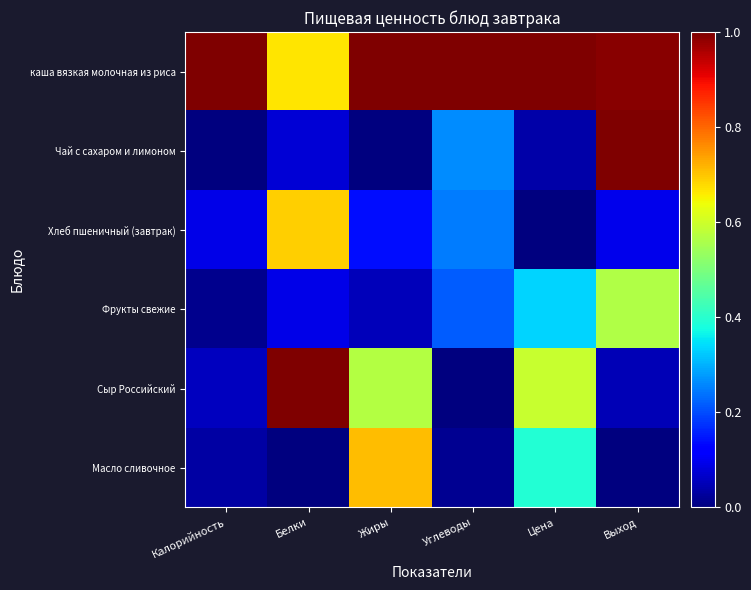

Which has a higher value, Жиры or Выход?

Жиры